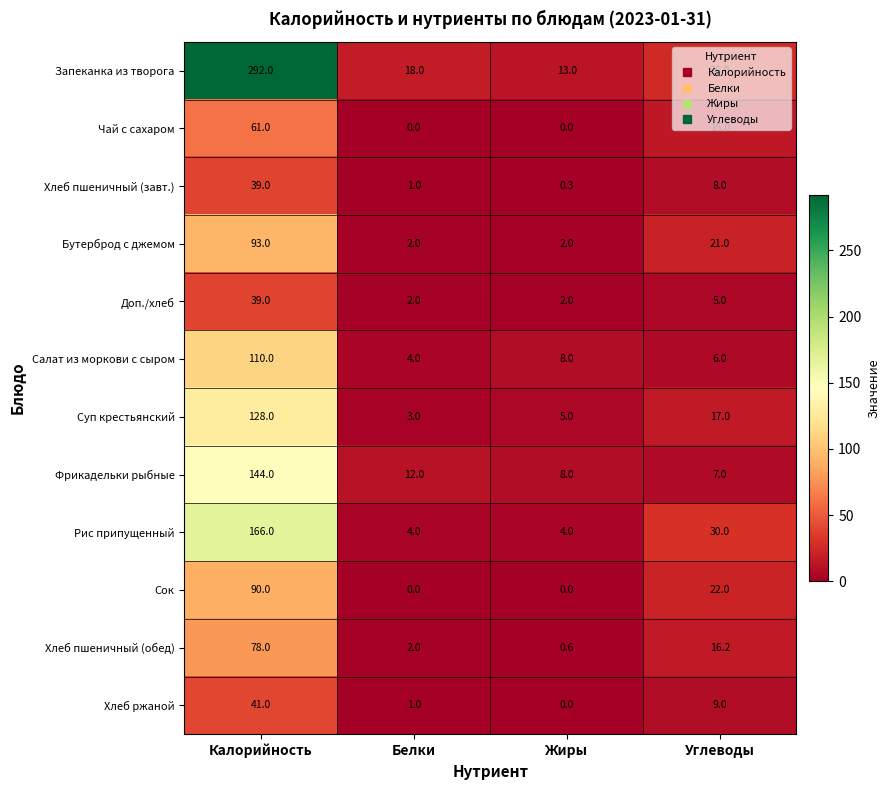

True or false: Салат из моркови с сыром has a value of 4.0 at Белки.

True